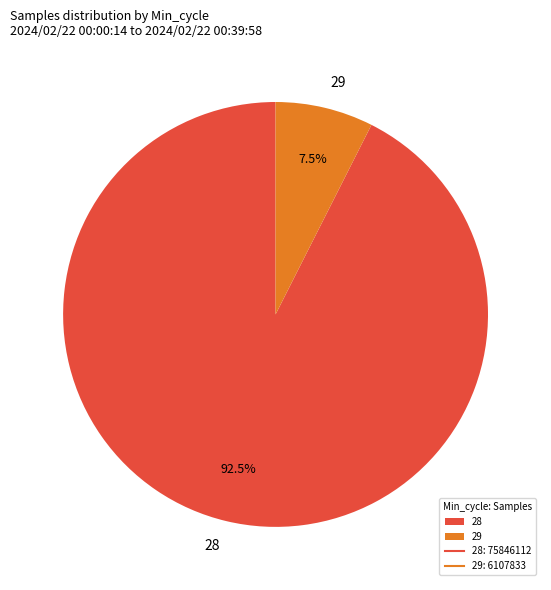

To the nearest percent, what is the combined percentage of 29 and 28?

100%